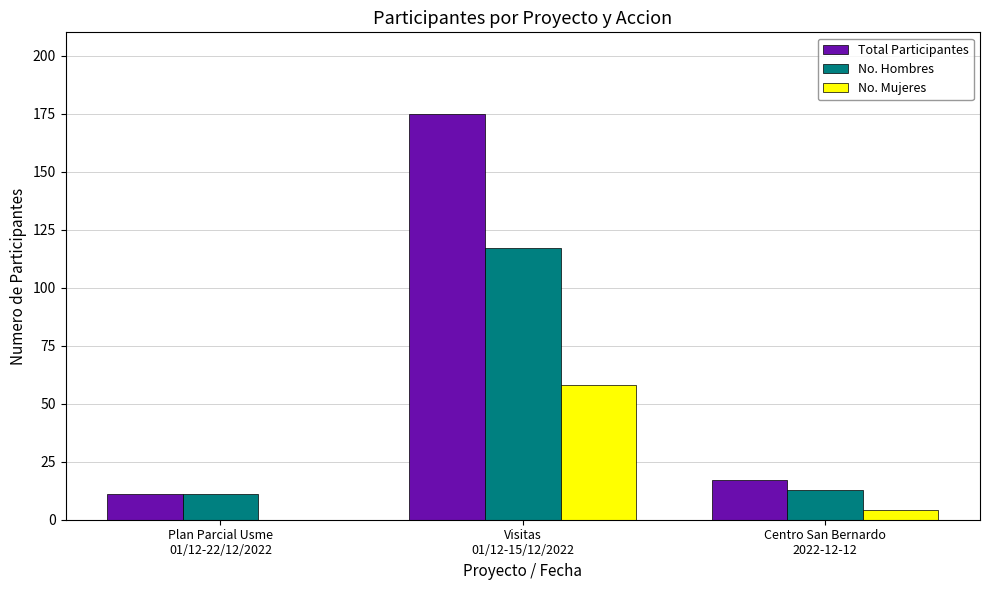

How many categories are shown in the chart?

3